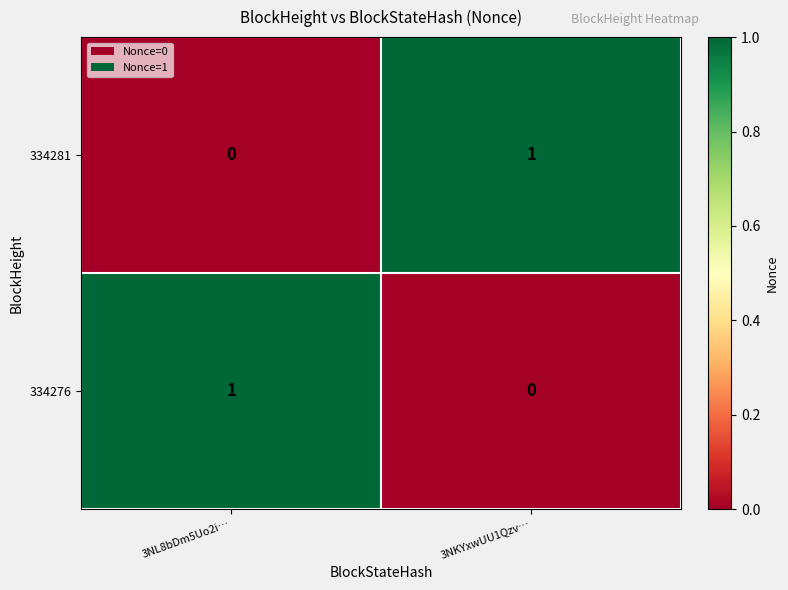

The 334281 series shows 0 at 3NL8bDm5Uo2i…. True or false?

True